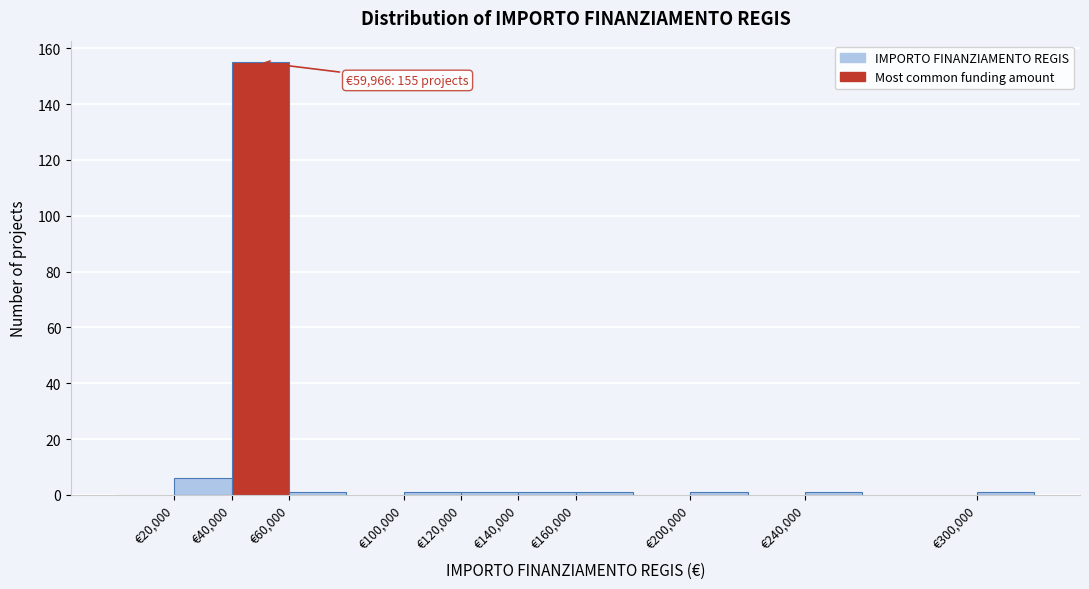

Which range on the x-axis has the tallest bar?

40000 to 60000